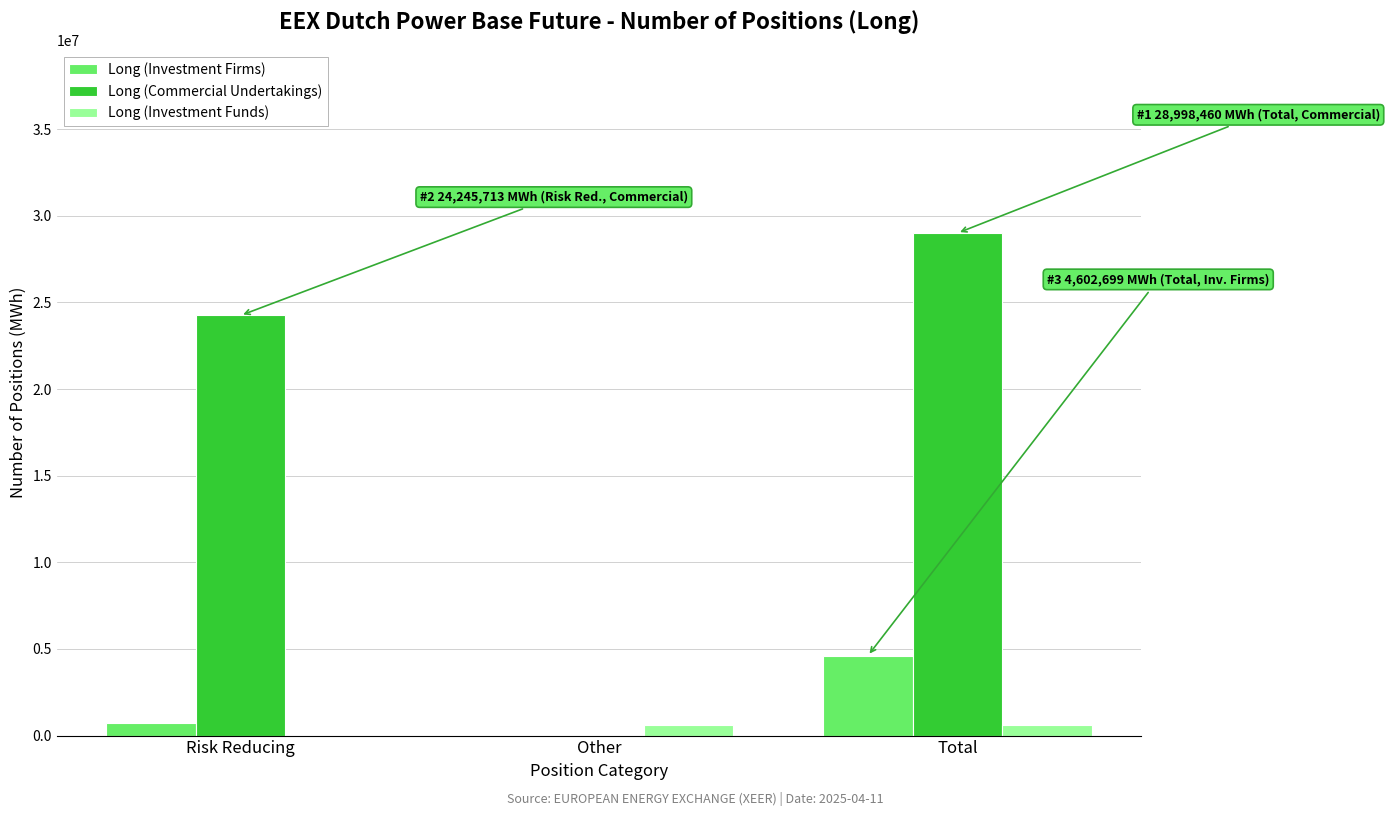

At which category is the sum across all series the highest?

Total